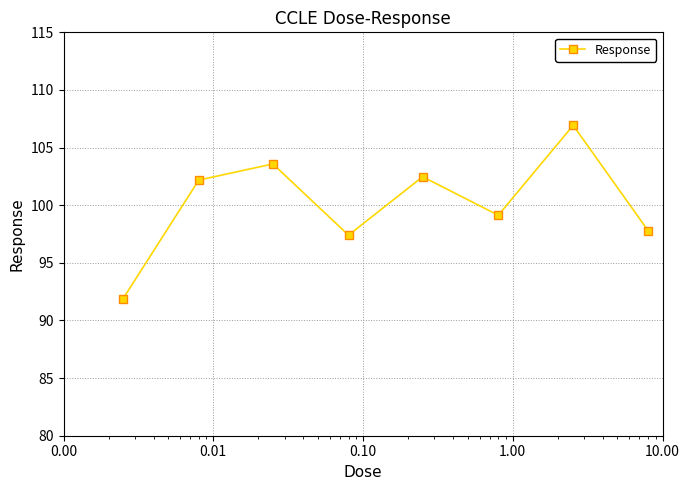

How many points are lower than both their immediate neighbors (excluding endpoints)?

2